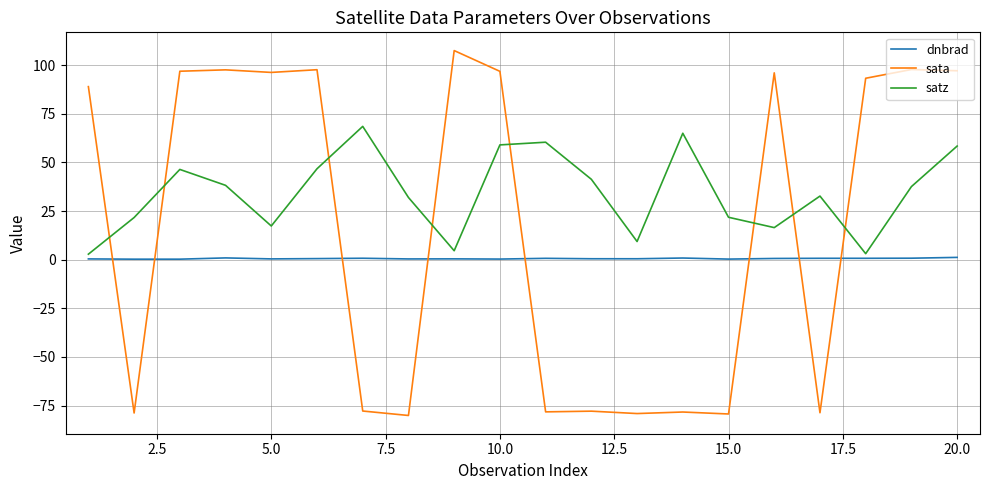

Which series ends up on top after the final intersection of sata and satz?

sata